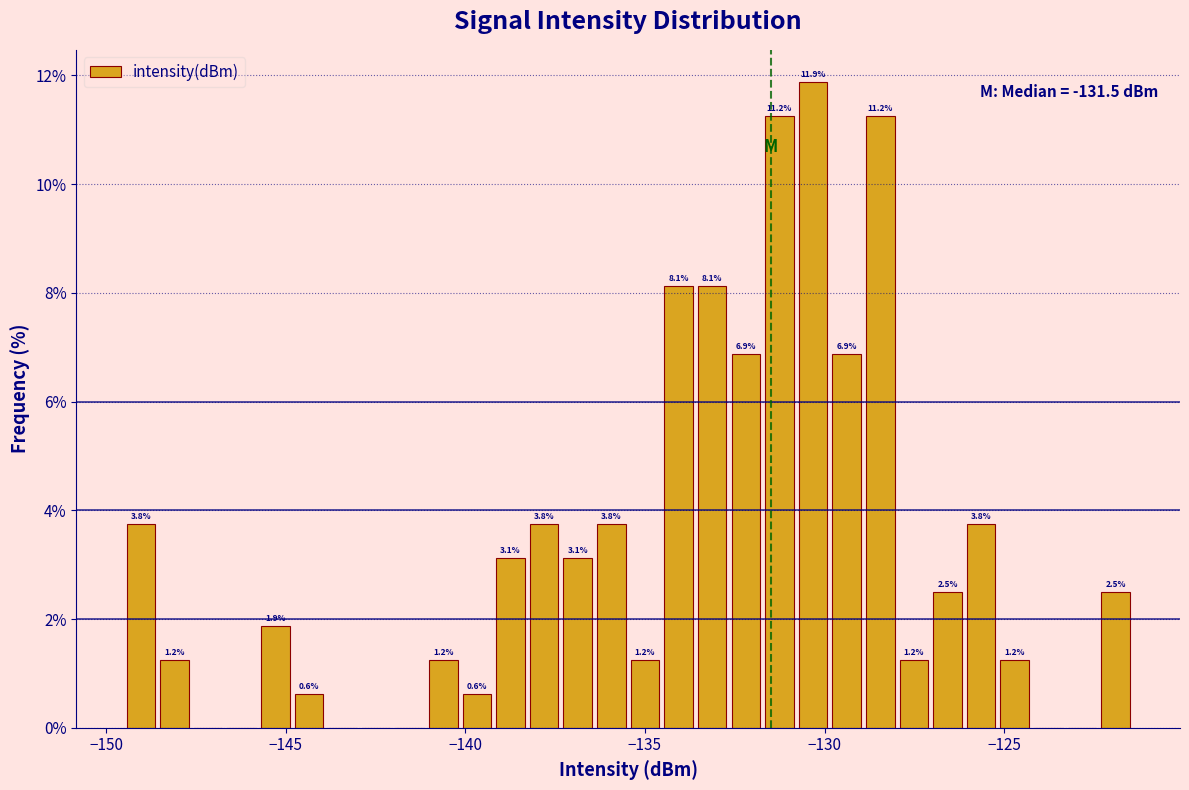

Around what value on the x-axis is the tallest bar? Give the approximate position of its centre, as read against the axis.

-130.5